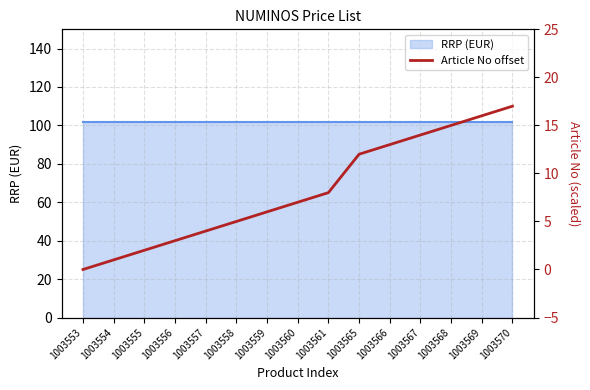

What is the value of the 2nd point from the left?

1